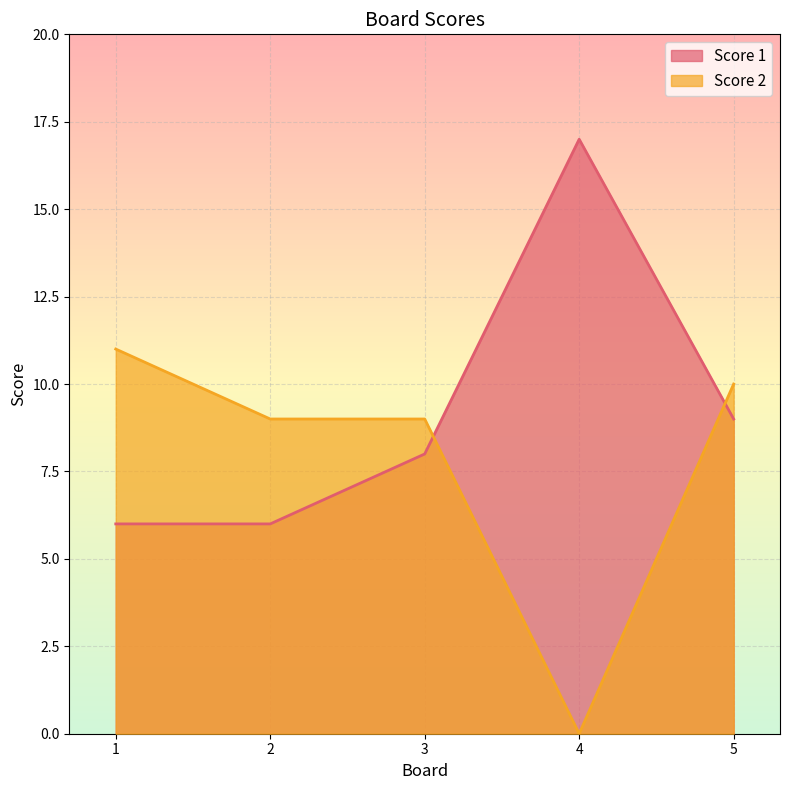

Reading right to left, extract all data points from this chart.

Score 1: 9	17	8	6	6
Score 2: 10	0	9	9	11